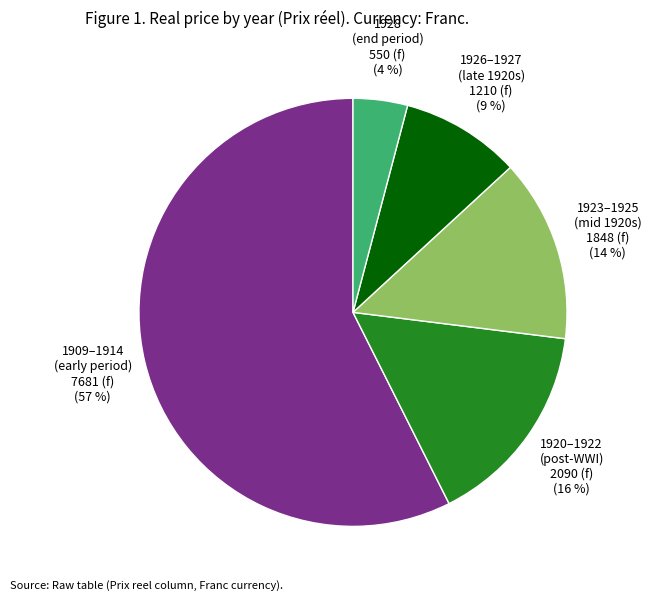

How many segments does this pie chart have?

5